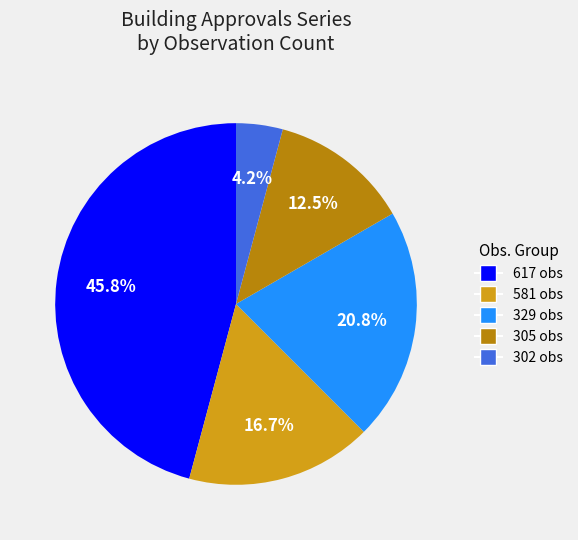

Does any single category account for the majority?

No